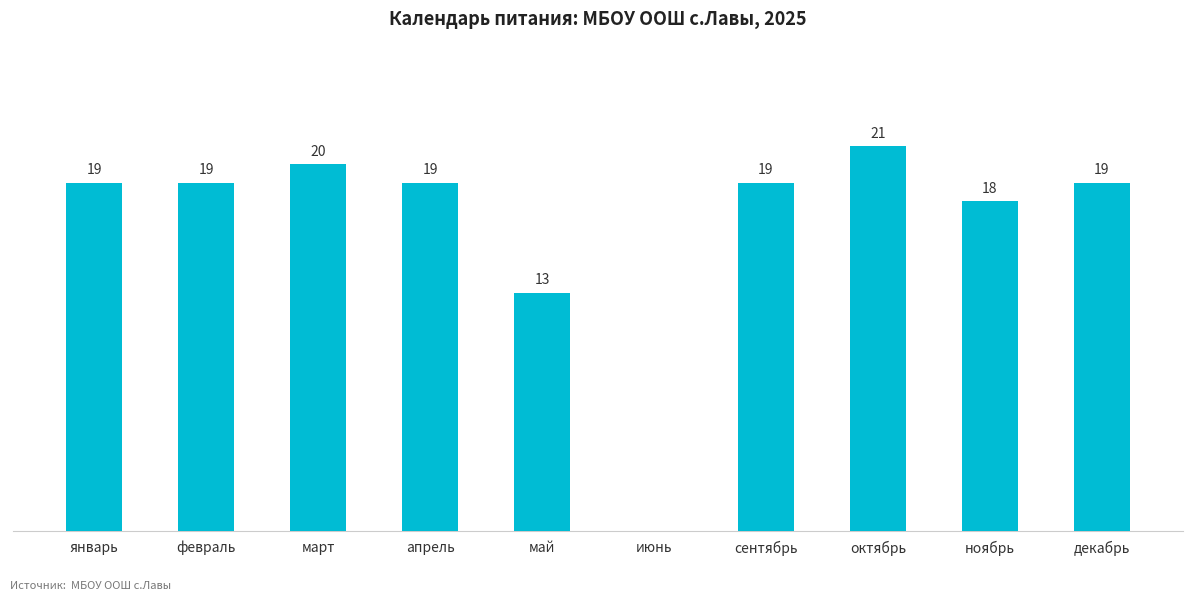

Between март and декабрь, which is larger?

март